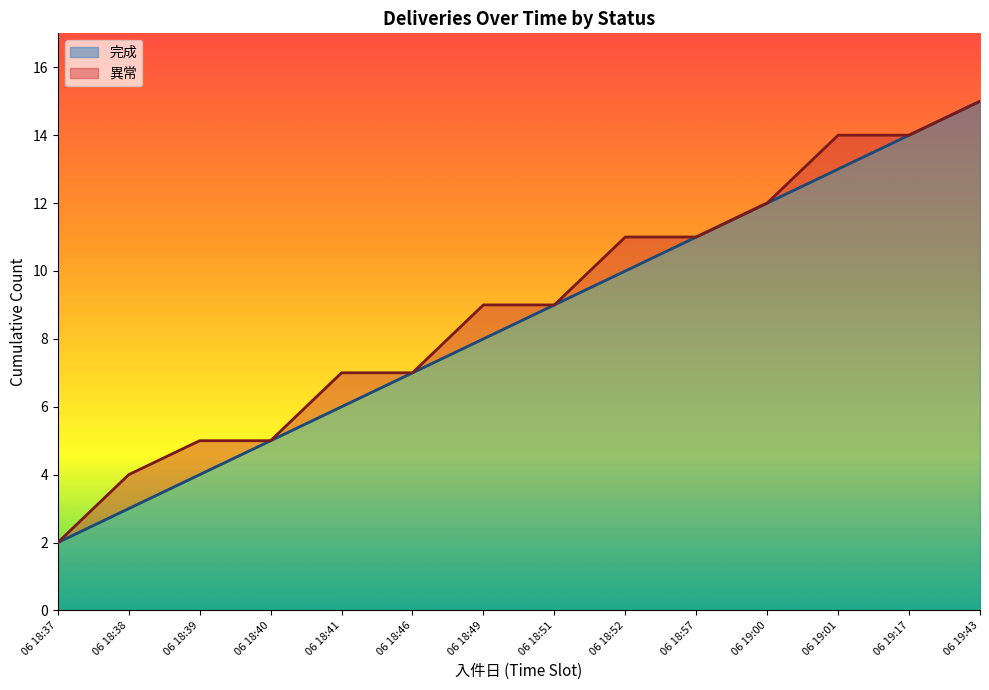

How many lines are shown in the chart?

2